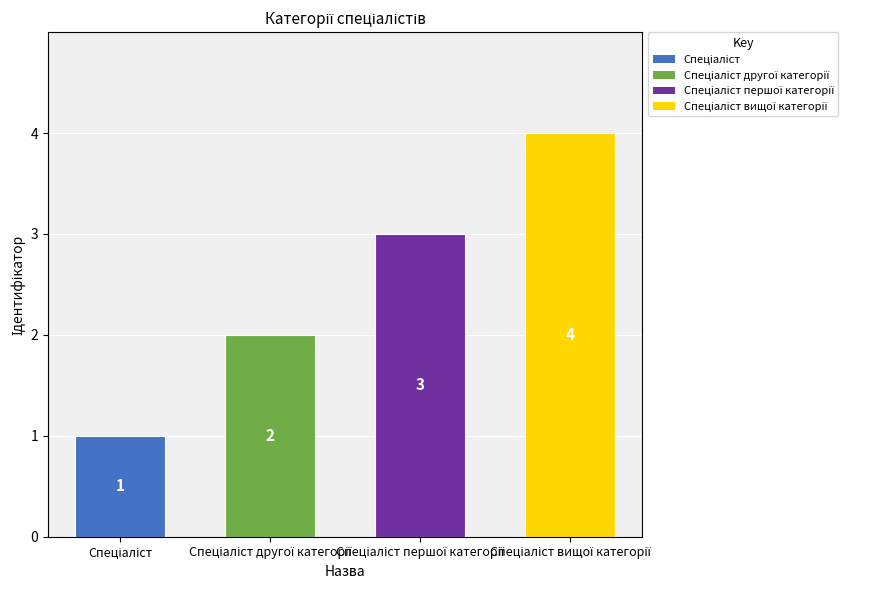

How many values are between 2 and 4?

3